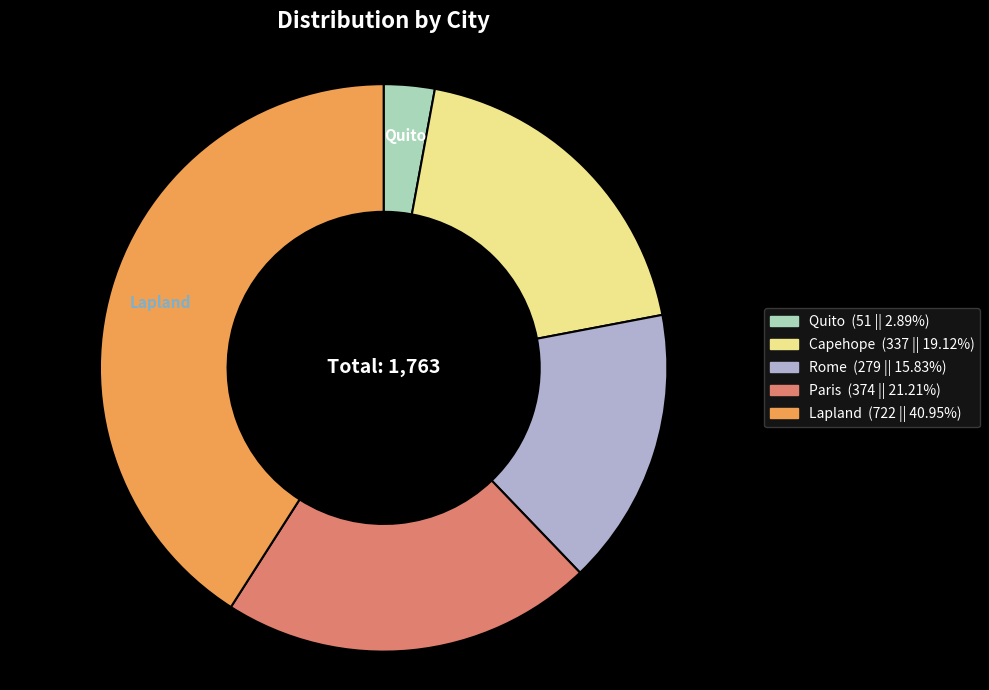

Do Capehope and Quito together represent more than half of the pie?

No